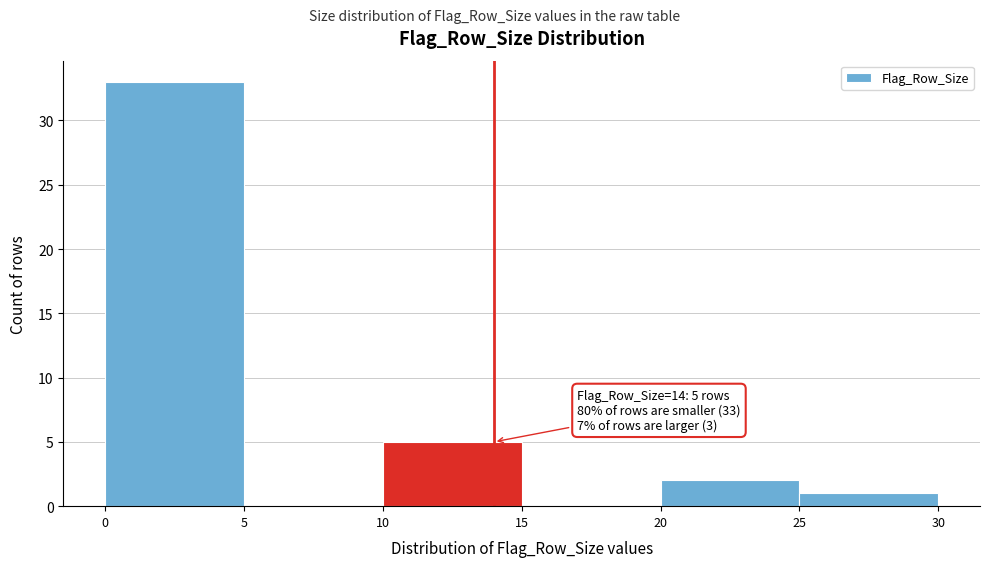

Over which range of the x-axis is the bar tallest?

0 to 5